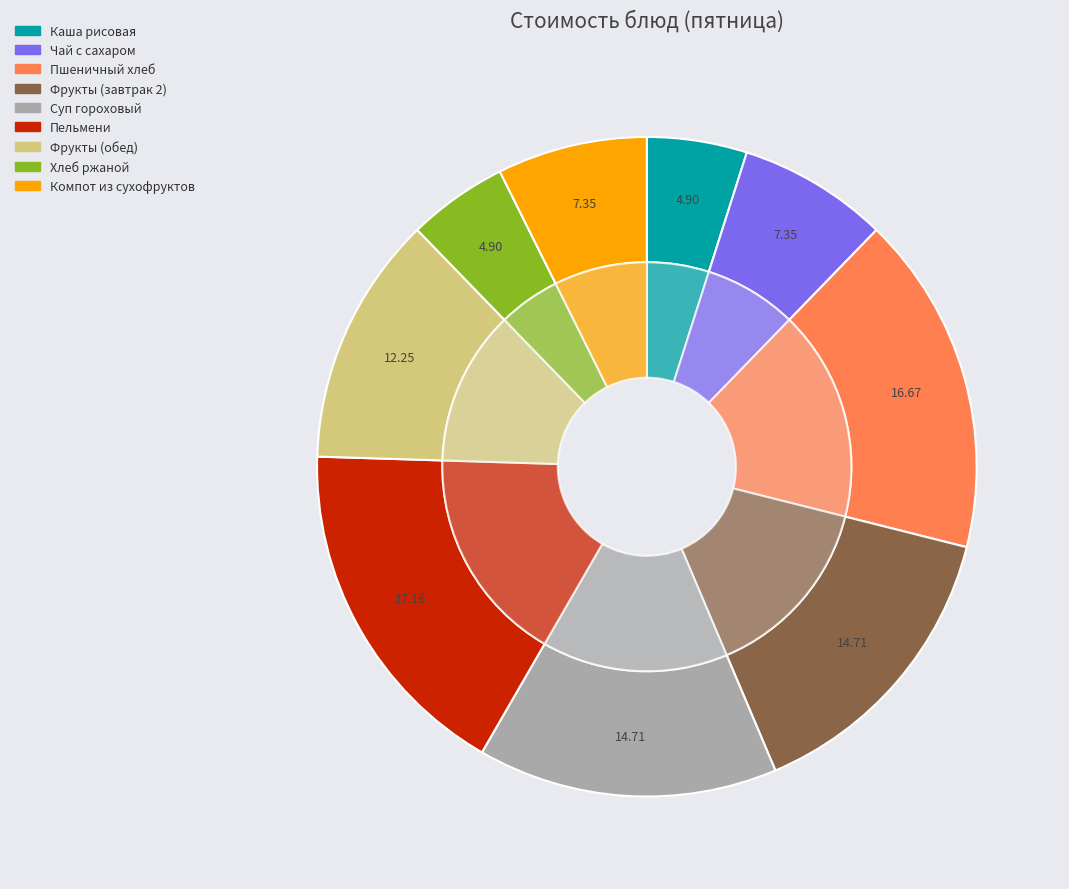

What is the change in value from Каша рисовая to Пельмени?

+25